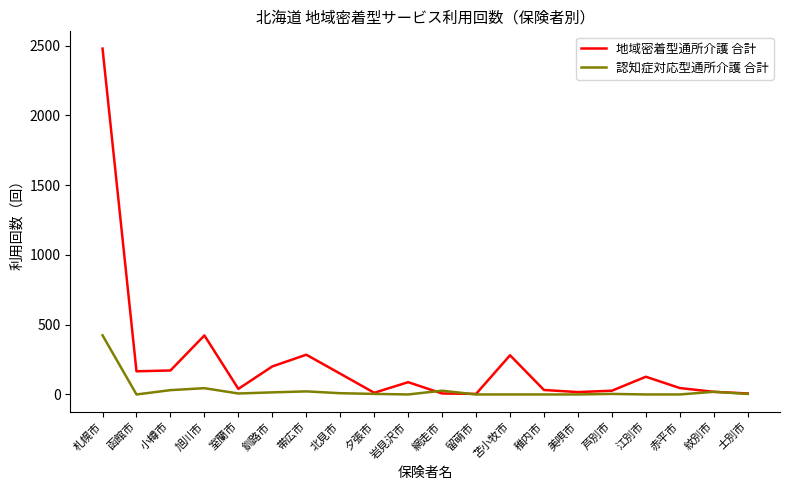

What is the maximum value for 認知症対応型通所介護 合計?

424